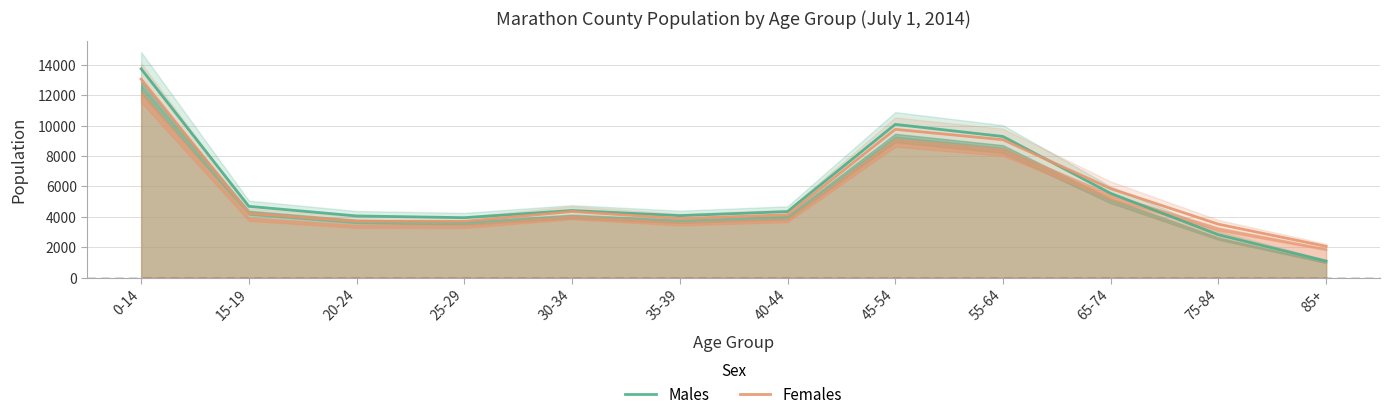

How many times do Males and Females cross each other?

1